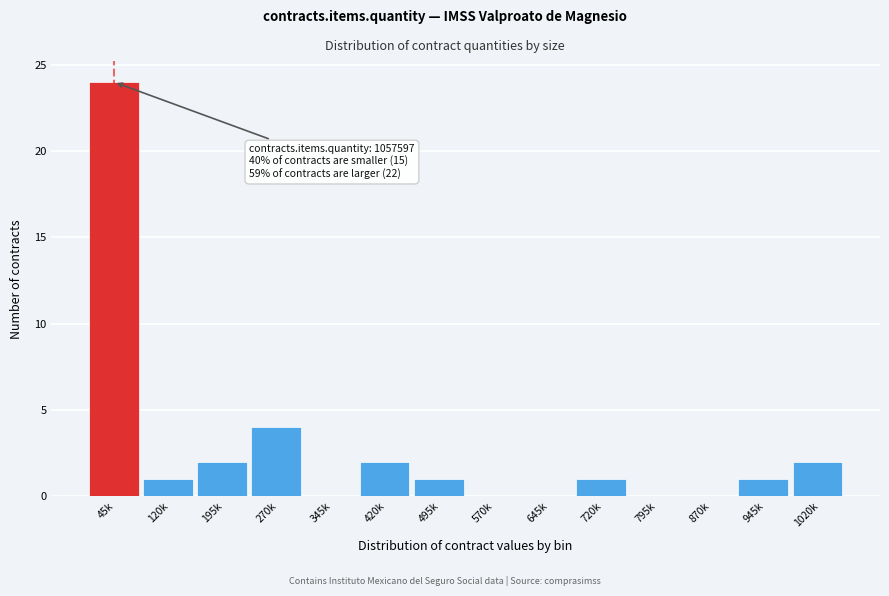

Reading left to right, list all the values displayed in this chart.

45k=24	120k=1	195k=2	270k=4	345k=0	420k=2	495k=1	570k=0	645k=0	720k=1	795k=0	870k=0	945k=1	1020k=2